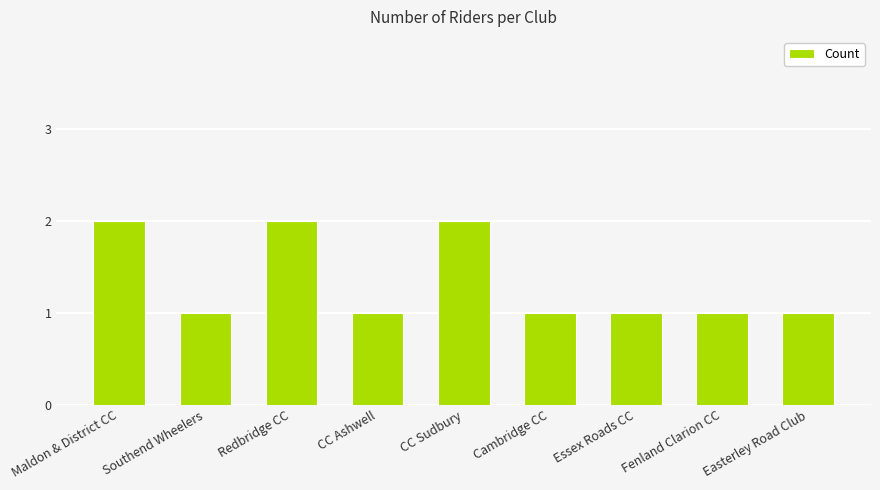

Reading left to right, list all the values displayed in this chart.

Maldon & District CC=2	Southend Wheelers=1	Redbridge CC=2	CC Ashwell=1	CC Sudbury=2	Cambridge CC=1	Essex Roads CC=1	Fenland Clarion CC=1	Easterley Road Club=1